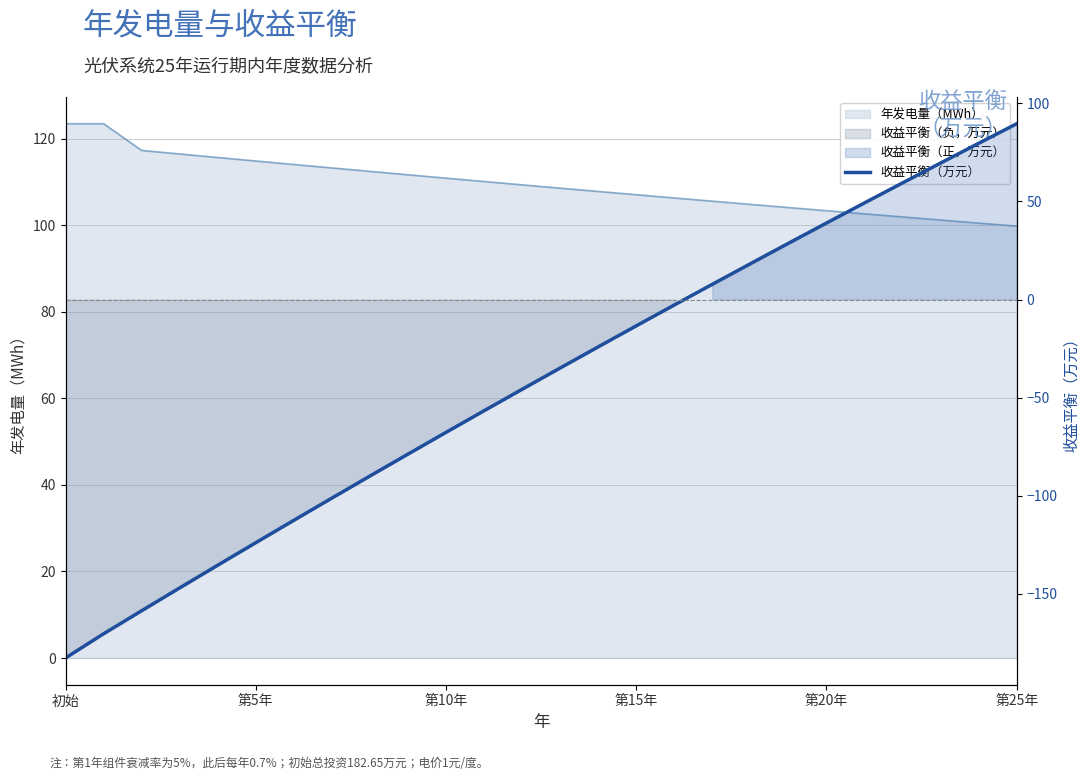

True or false: the data shows 156.4 at 第25年.

False